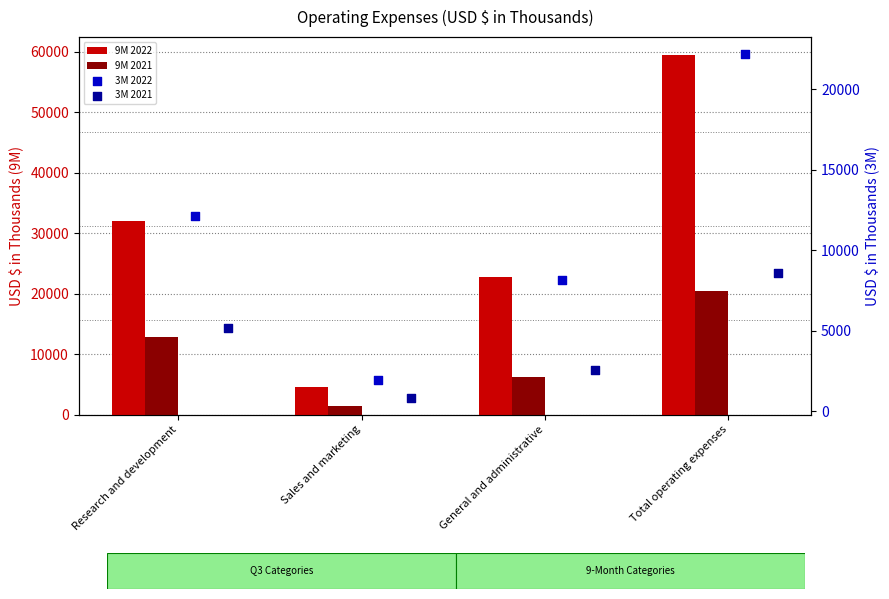

What is the total value across all series at Sales and marketing?

8772